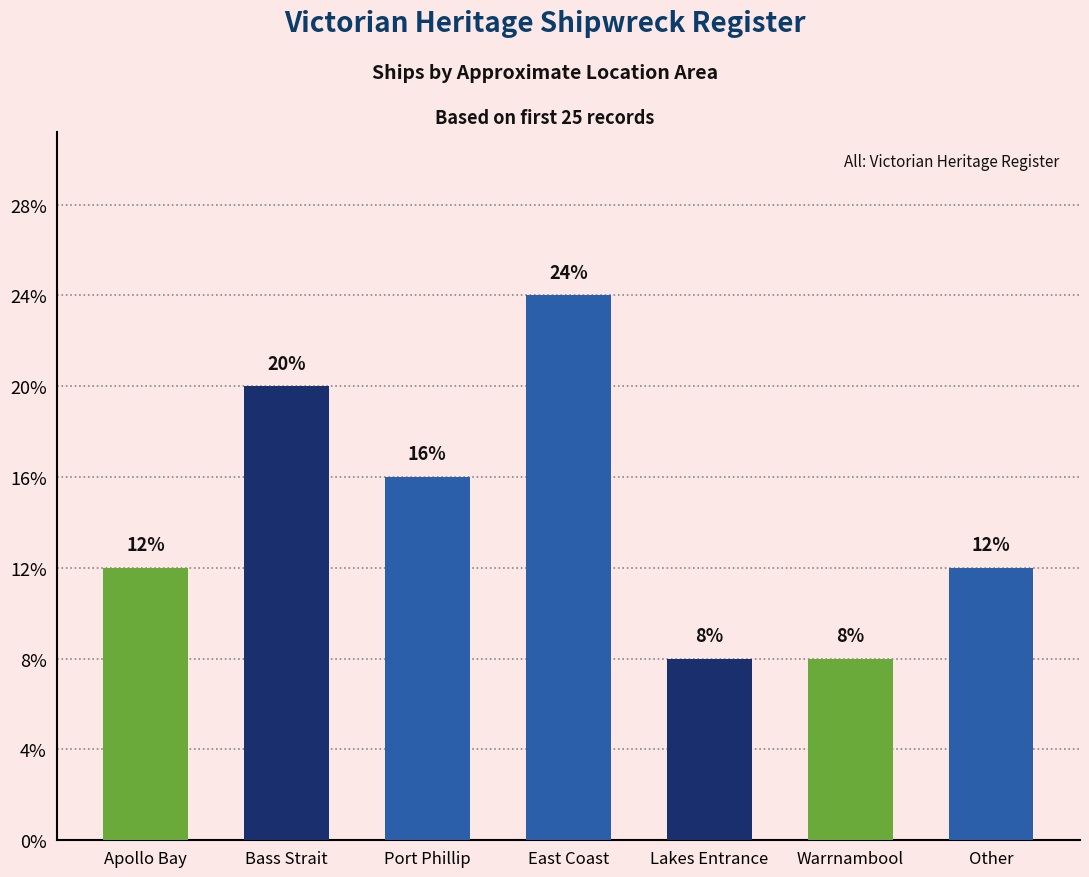

Does the chart contain any negative values?

No